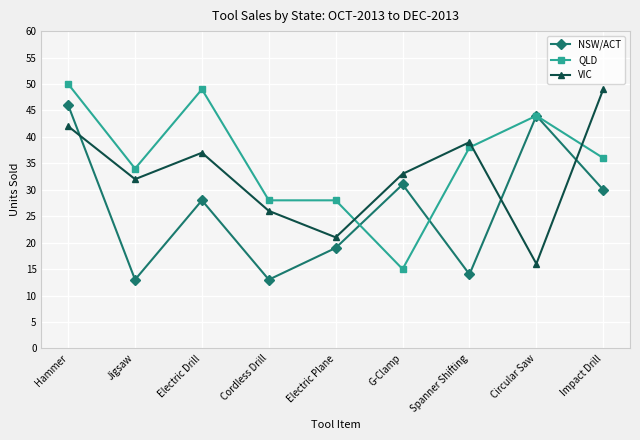

What is the difference between the highest and lowest values at Circular Saw?

28